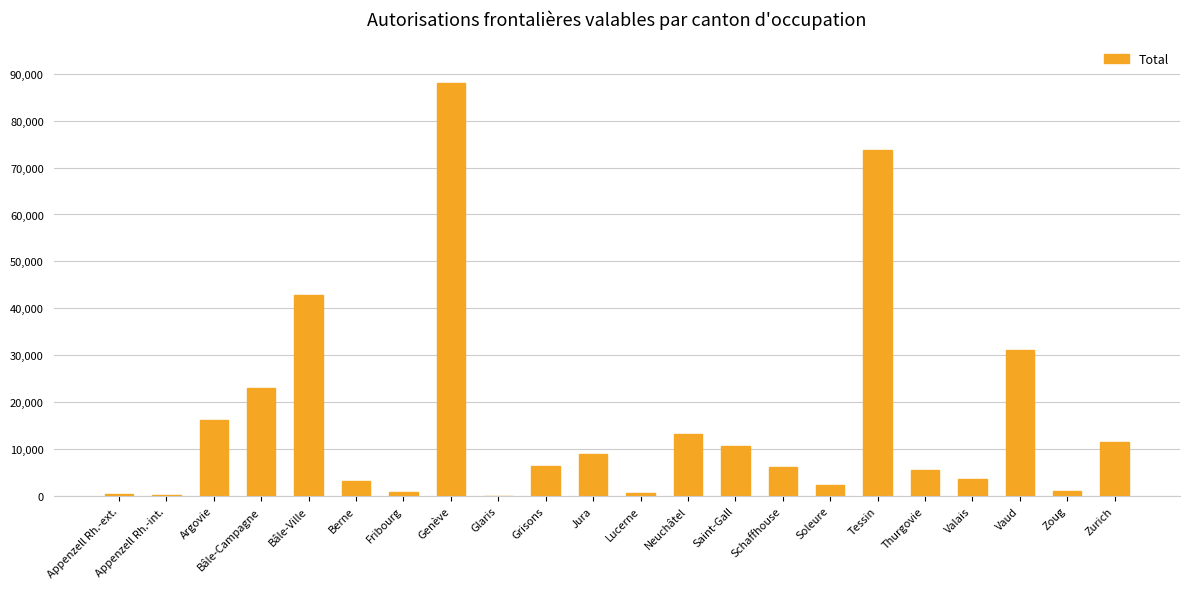

The value at Saint-Gall is 6473. True or false?

False